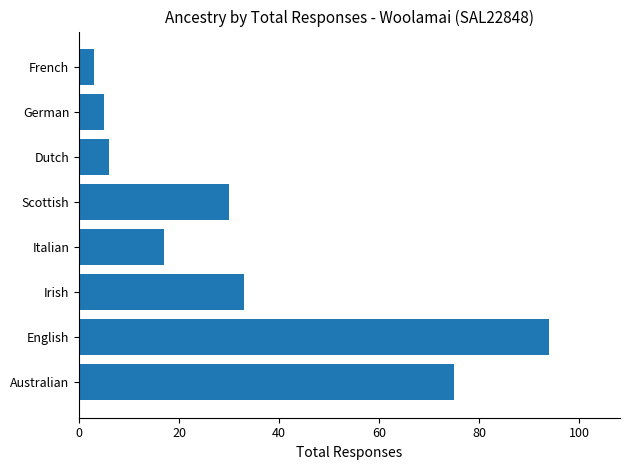

List the labels in order of value, largest first.

English, Australian, Irish, Scottish, Italian, Dutch, German, French